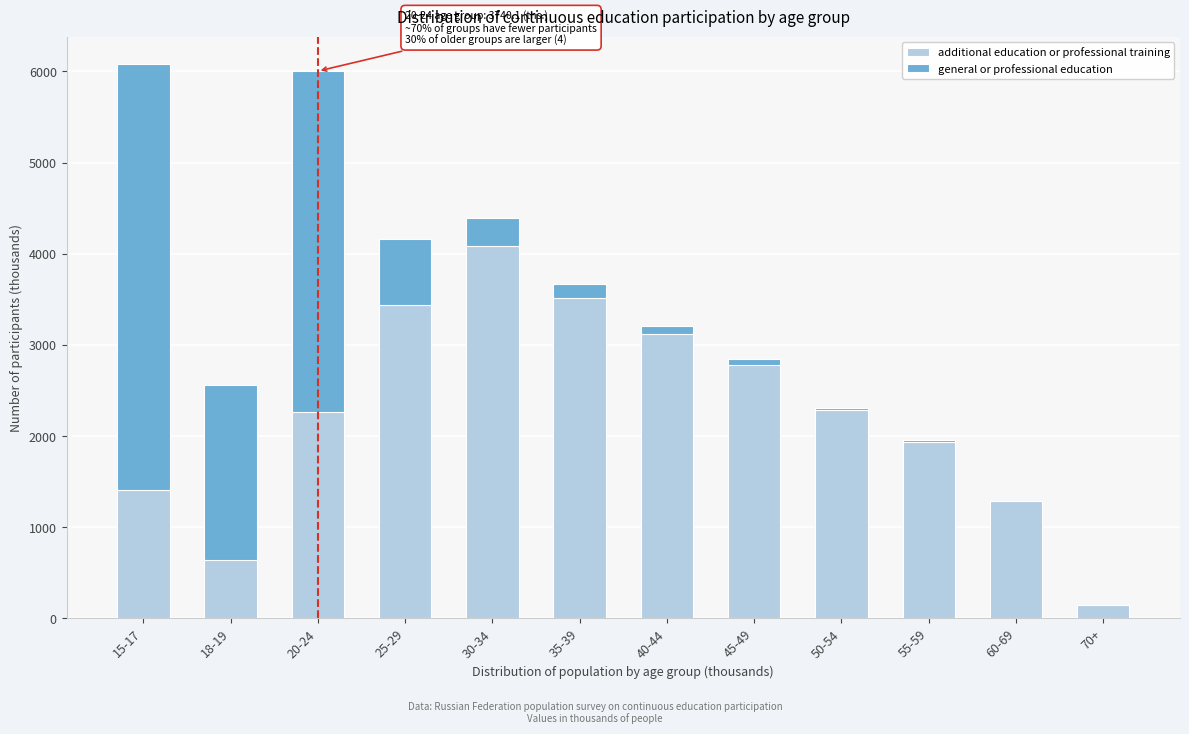

The value of additional education or professional training at 40-44 is 3117.0. True or false?

True